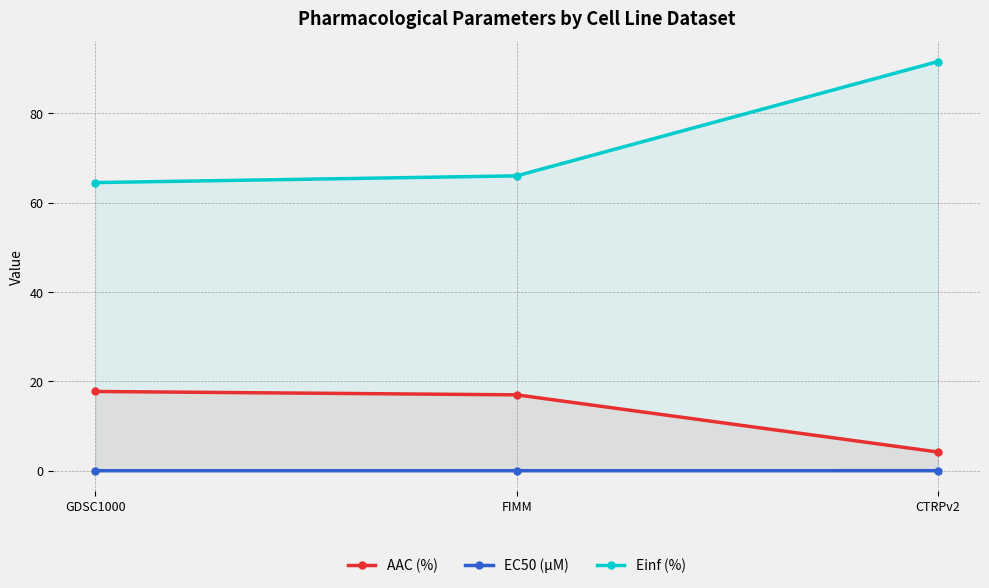

The value of EC50 (µM) at GDSC1000 is 0.0. True or false?

True